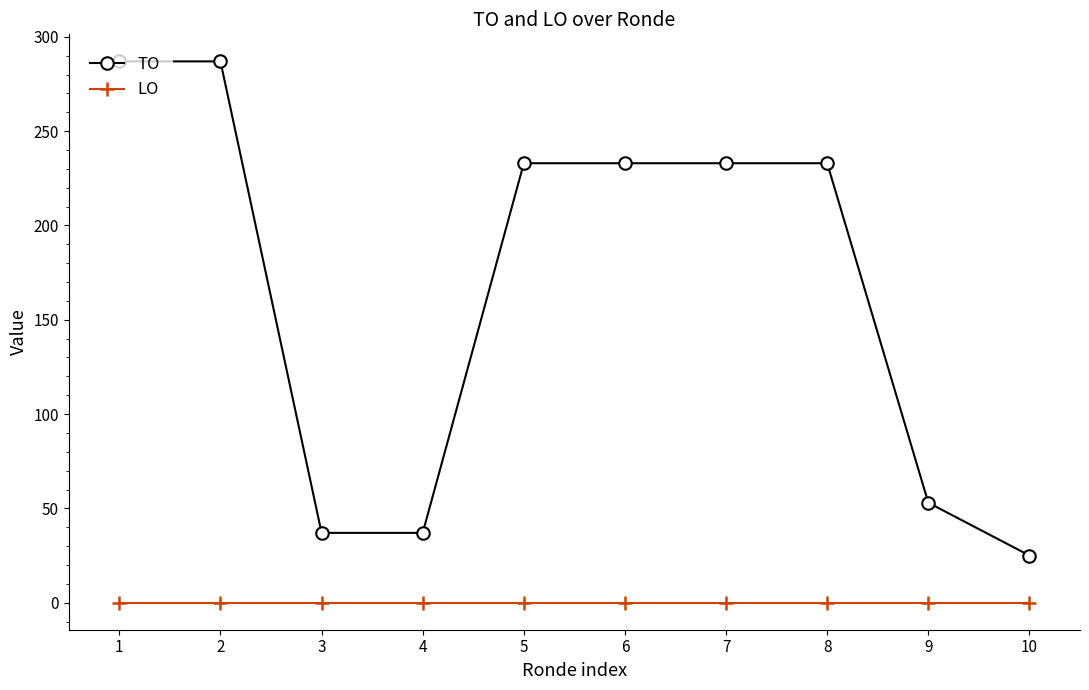

True or false: LO and TO cross at least once.

False